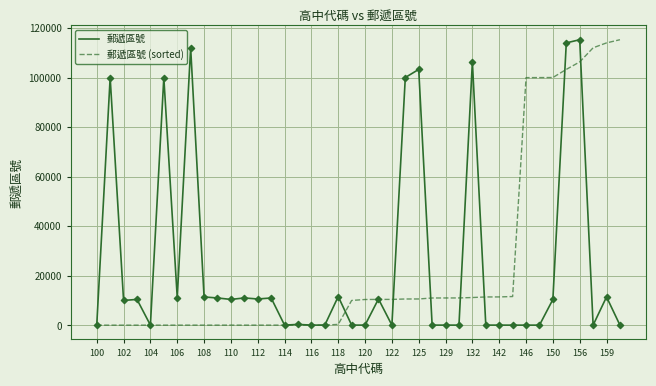

At how many categories does at least one series exceed 39695?

14